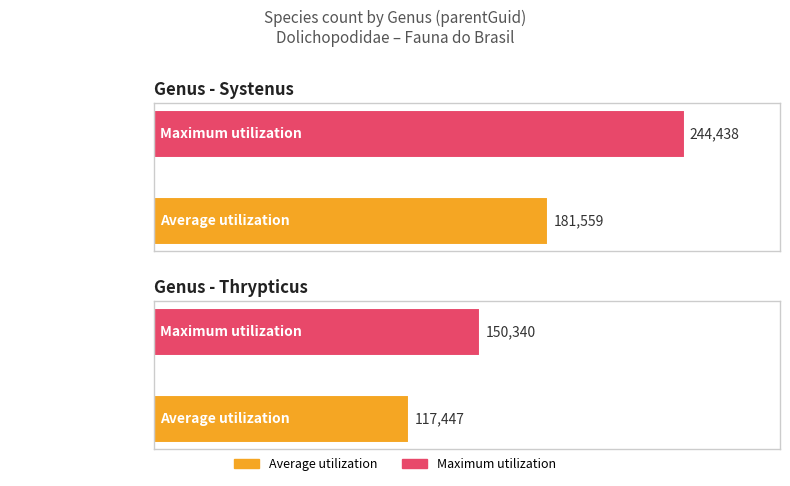

The value of Maximum utilization at Thrypticus is 231505. True or false?

False